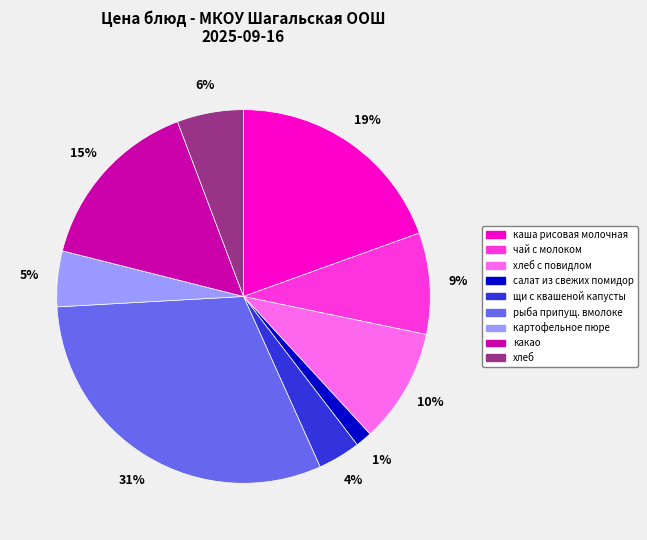

Count the number of slices in the pie.

9